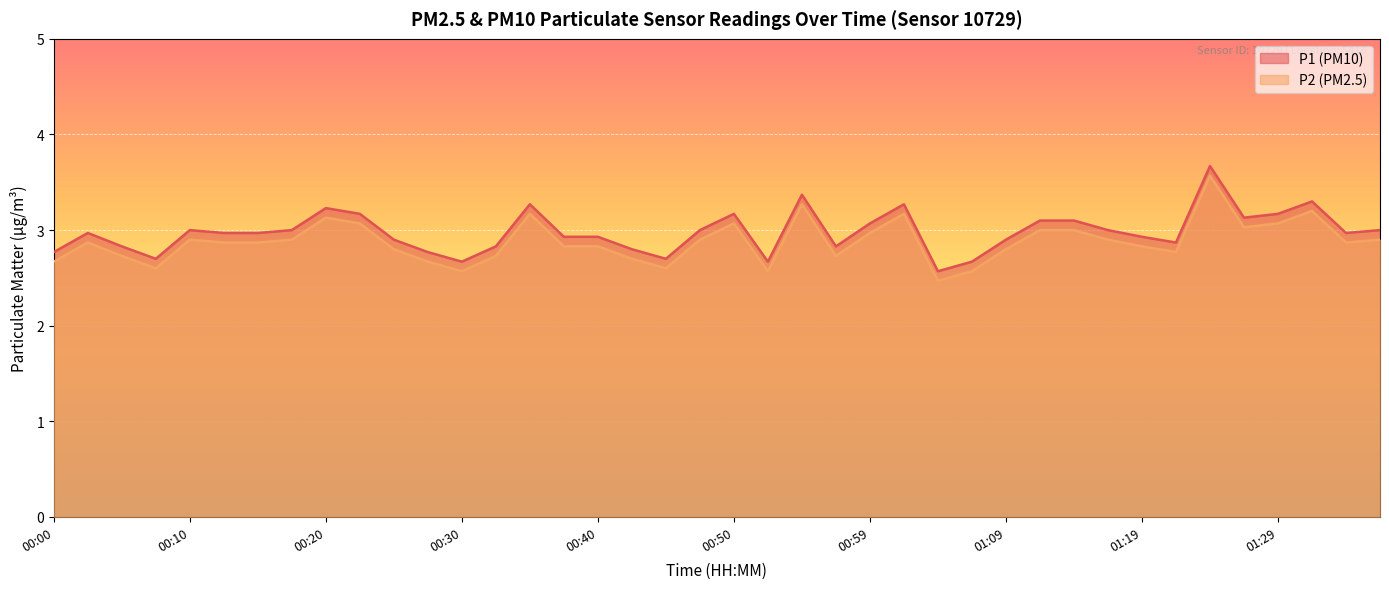

How many series are shown in this chart?

2